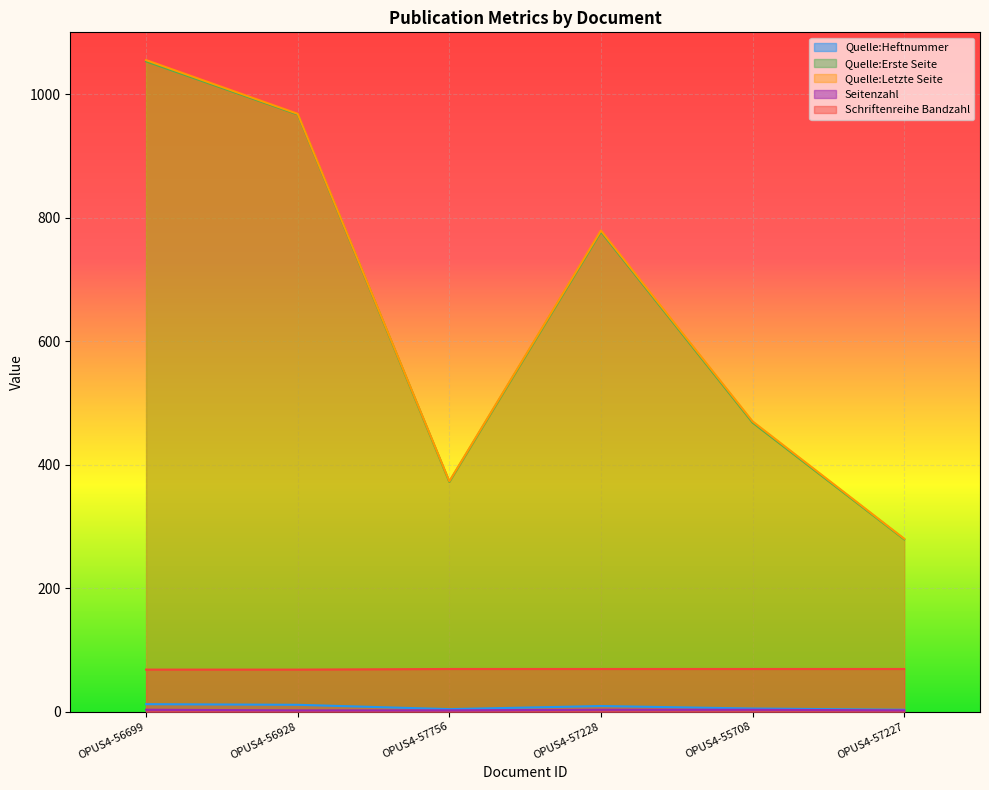

Read the Seitenzahl value at OPUS4-56699.

3